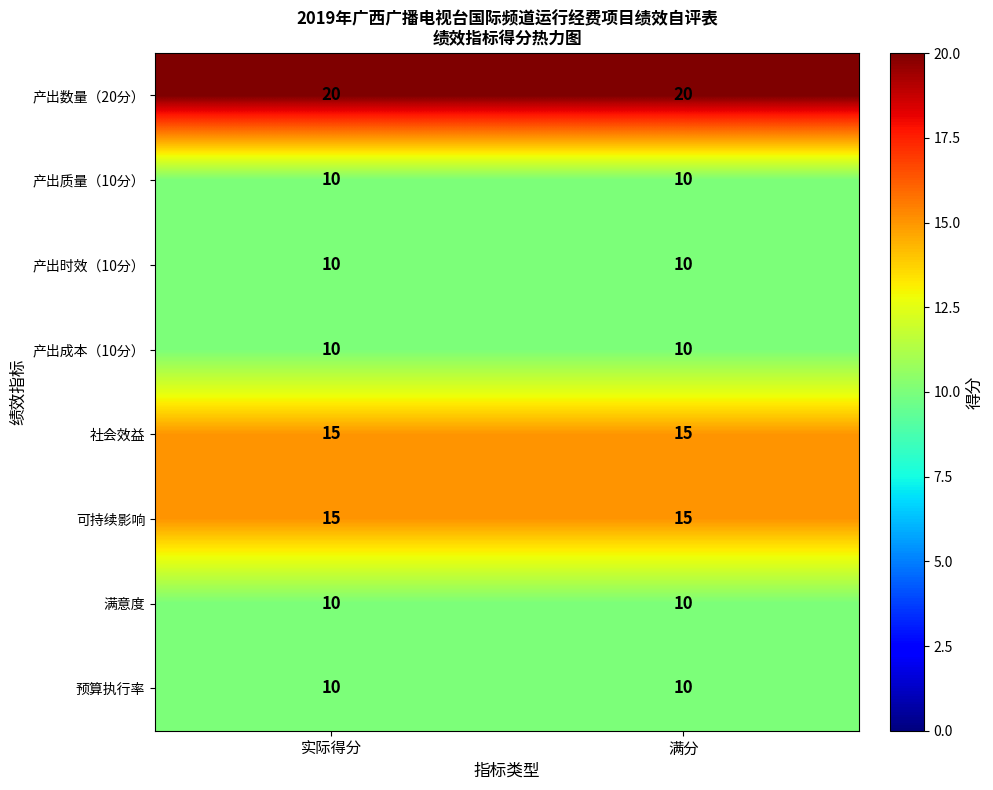

The value of 产出数量（20分） at 实际得分 is 20. True or false?

True